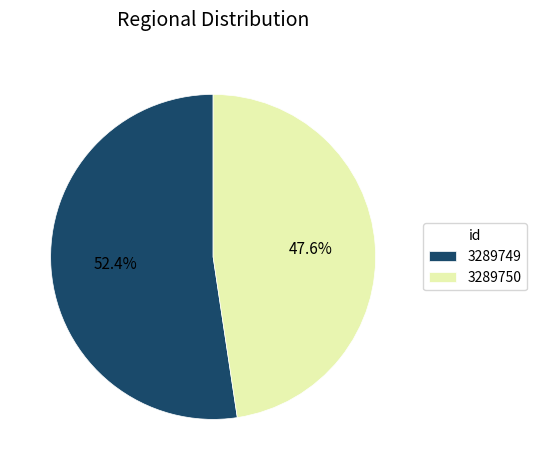

True or false: 3289749 accounts for 47% of the total.

False